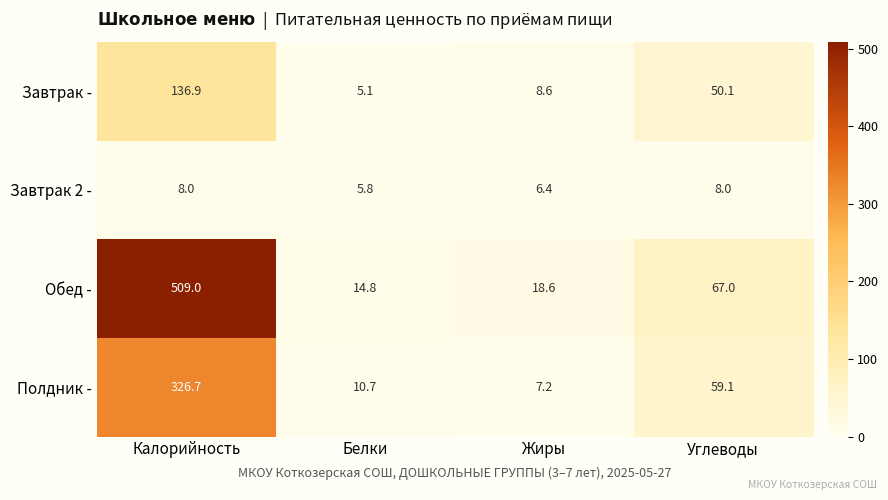

Reading left to right, what are all the values shown in this chart?

Завтрак -: Калорийность=136.9	Белки=5.1	Жиры=8.6	Углеводы=50.1
Завтрак 2 -: Калорийность=8.0	Белки=5.8	Жиры=6.4	Углеводы=8.0
Обед -: Калорийность=509.0	Белки=14.8	Жиры=18.6	Углеводы=67.0
Полдник -: Калорийность=326.7	Белки=10.7	Жиры=7.2	Углеводы=59.1